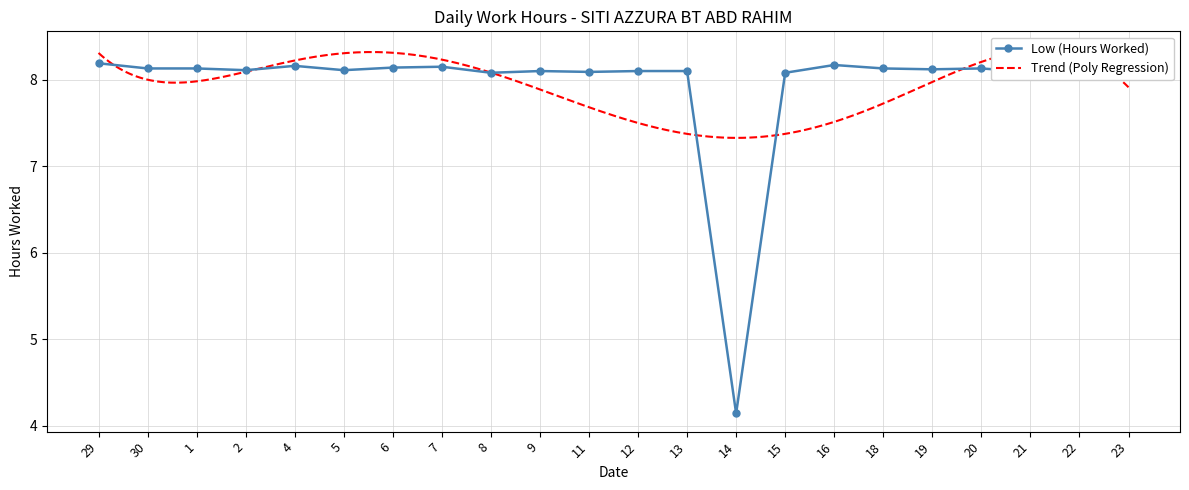

What is the average value?

7.9